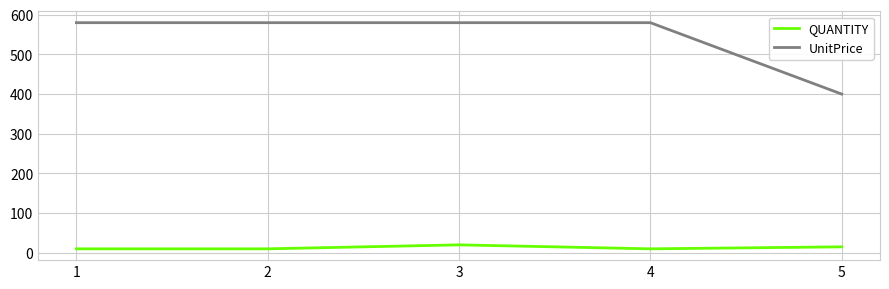

Reading left to right, transcribe all the data shown in this chart.

QUANTITY: 1=10	2=10	3=20	4=10	5=15
UnitPrice: 1=580	2=580	3=580	4=580	5=400